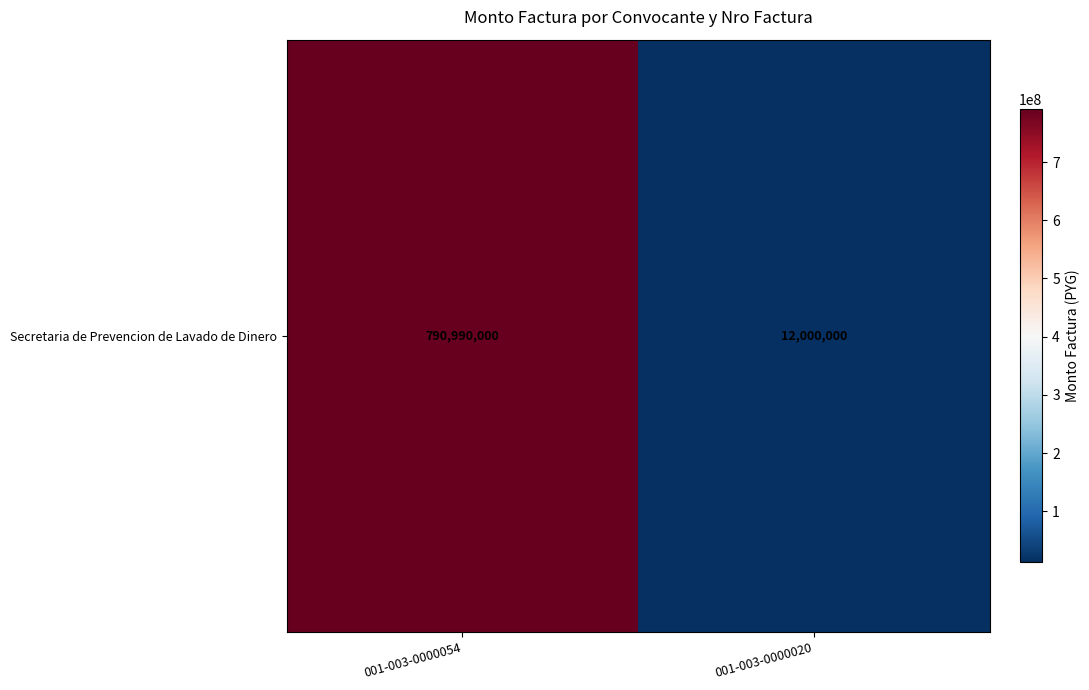

Is it true that the value at 001-003-0000054 is 187890679?

False